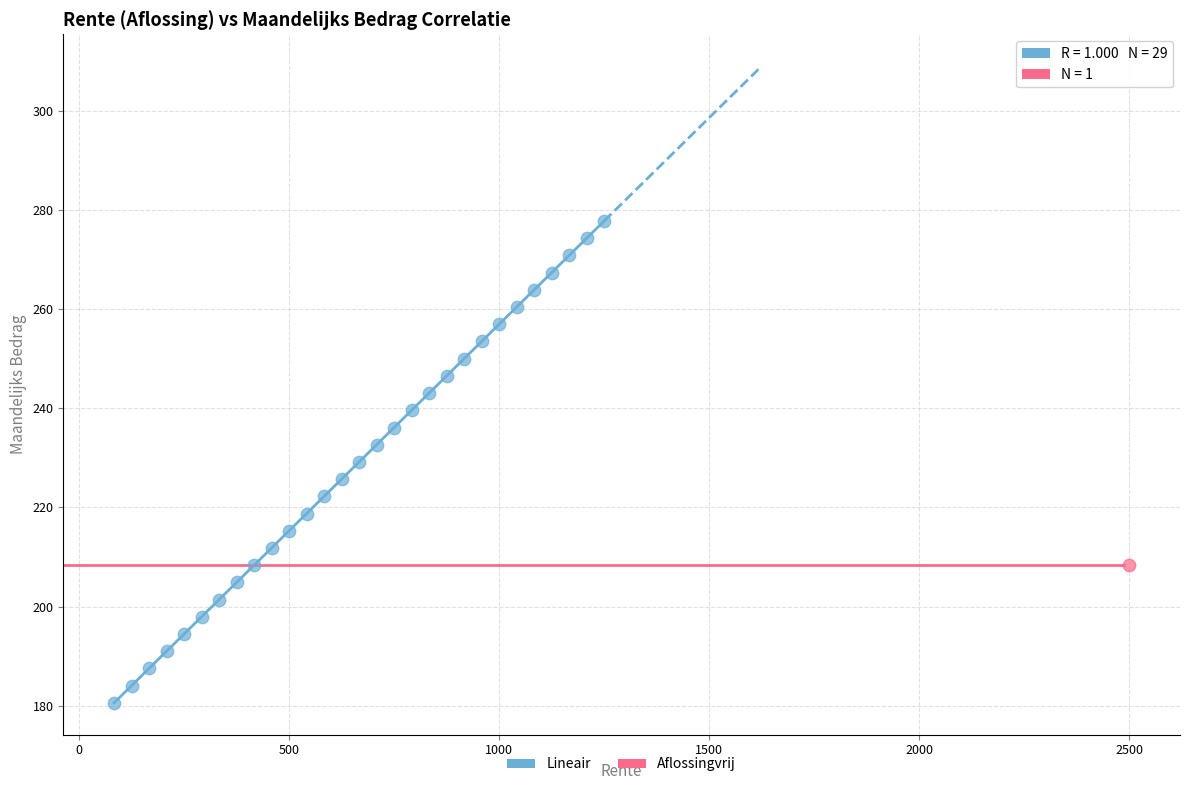

What are all the series names shown in the legend?

Lineair, Aflossingvrij